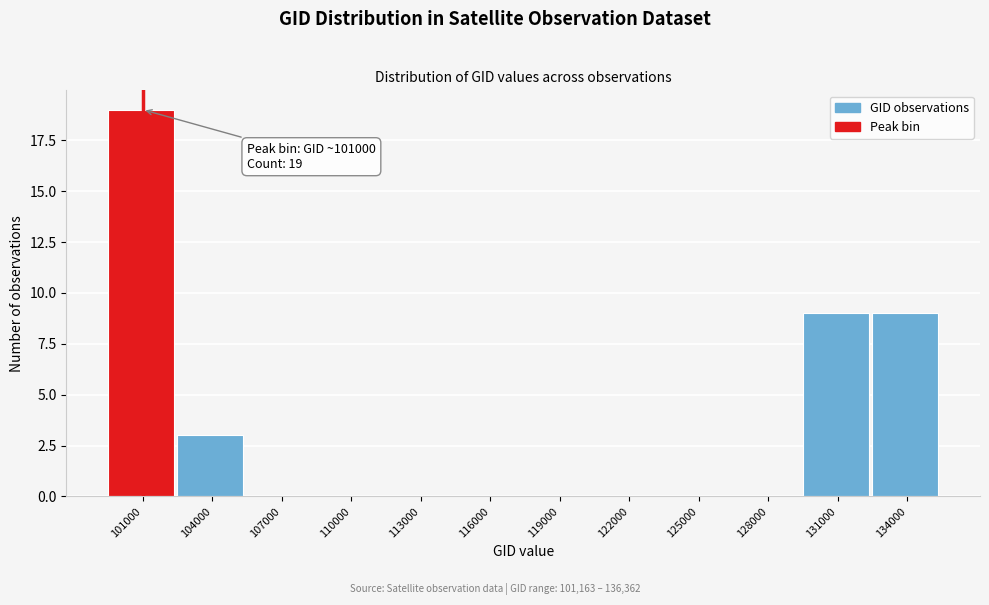

Reading right to left, what are all the values shown in this chart?

134000=9	131000=9	128000=0	125000=0	122000=0	119000=0	116000=0	113000=0	110000=0	107000=0	104000=3	101000=19